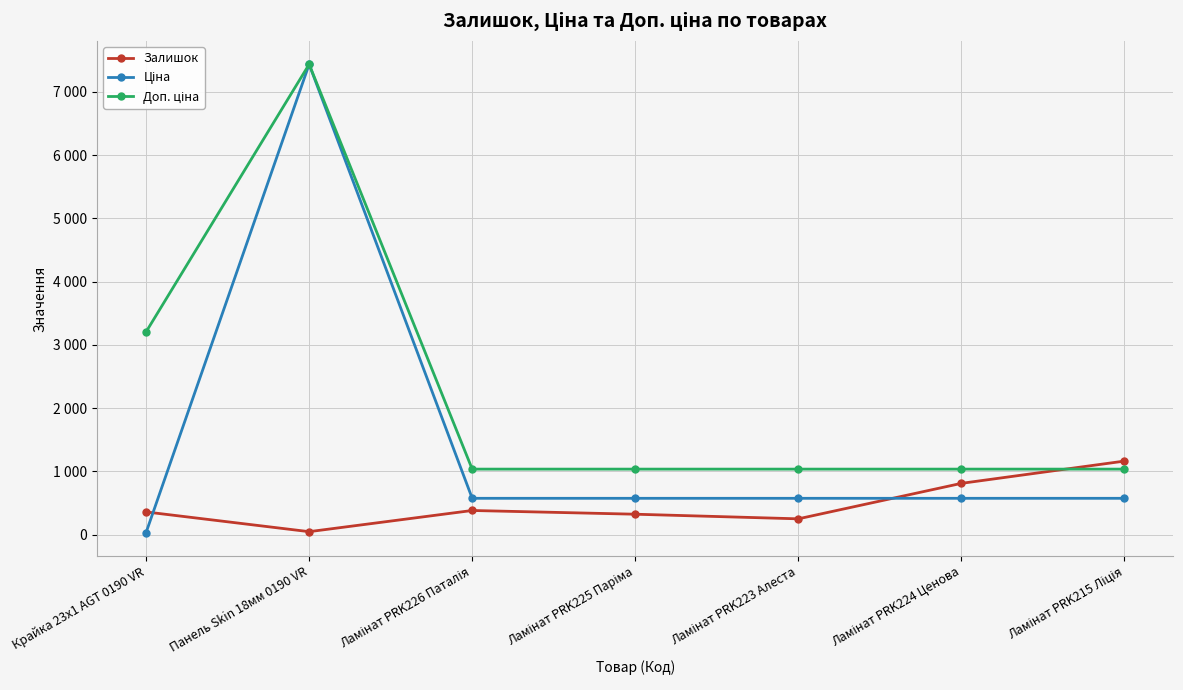

At which label does Ціна first exceed 573?

Панель Skin 18мм 0190 VR